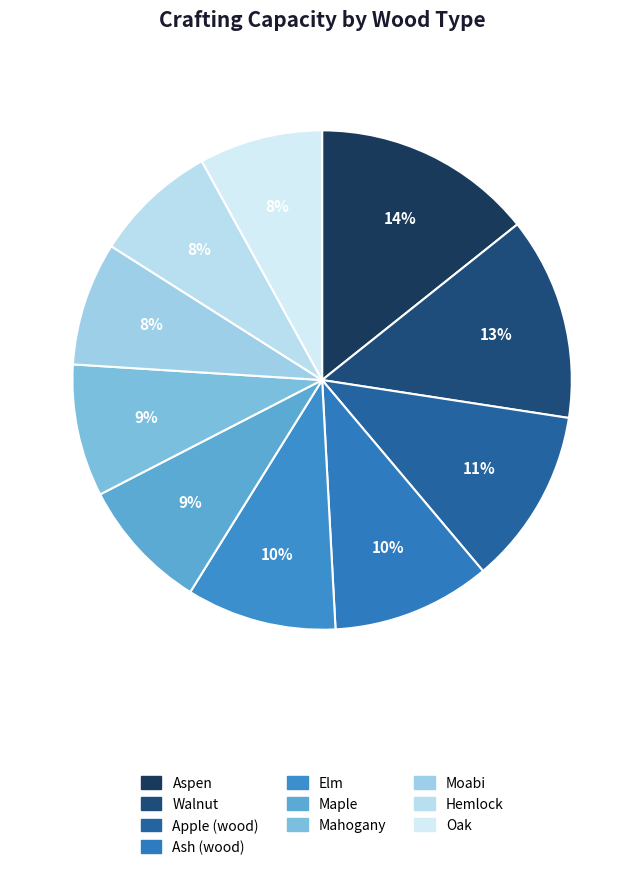

Does Mahogany account for over 50% of the chart?

No